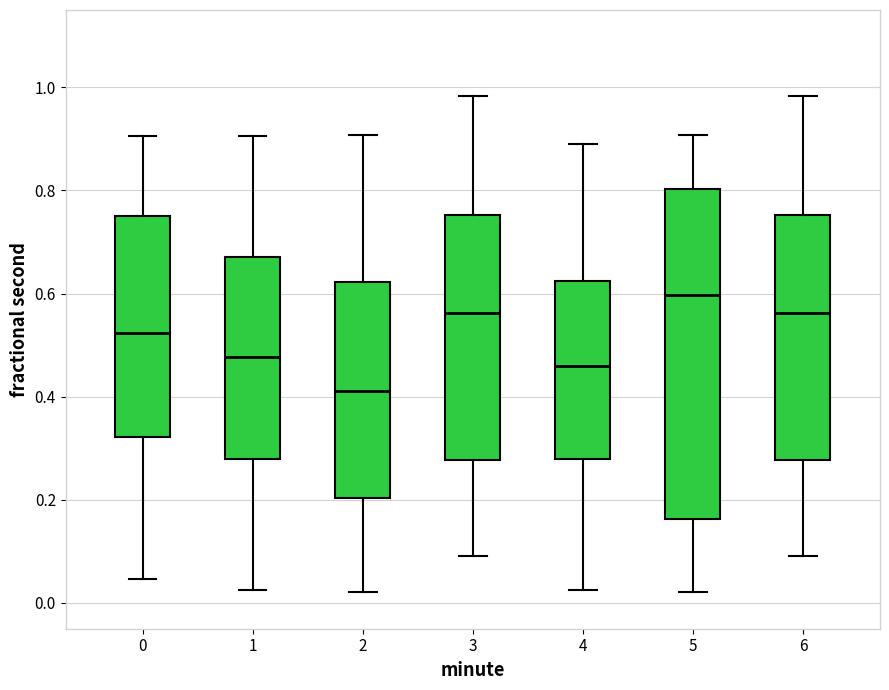

Which box is the tallest, from its lower edge to its upper edge?

5